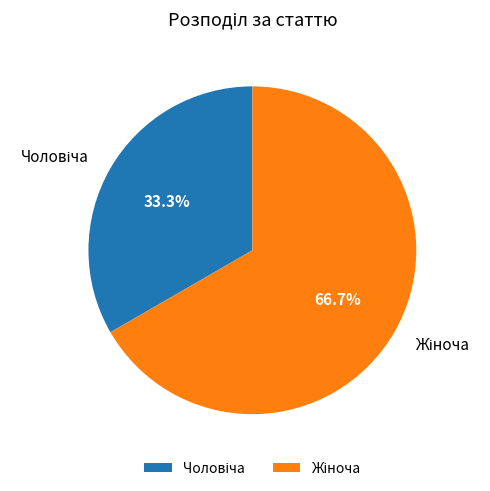

Does any single category account for the majority?

Yes